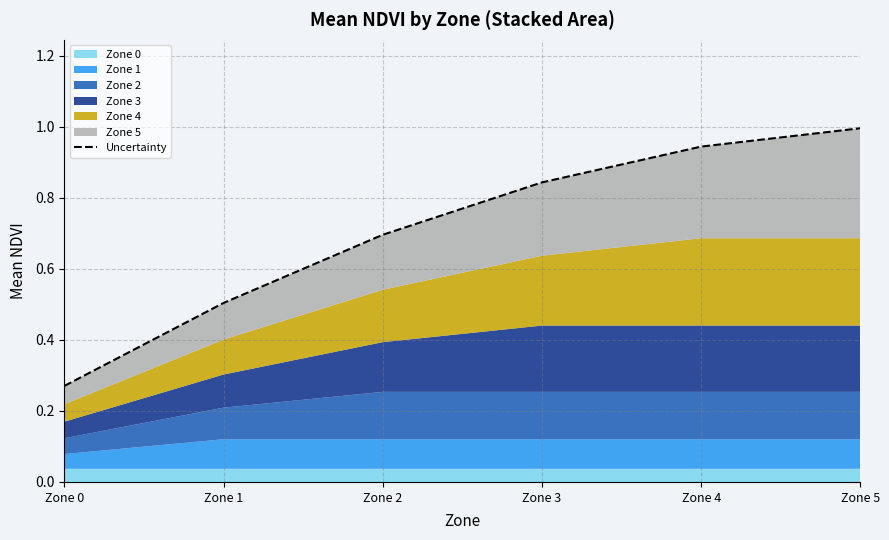

True or false: the data shows 0.5 at Zone 1.

True